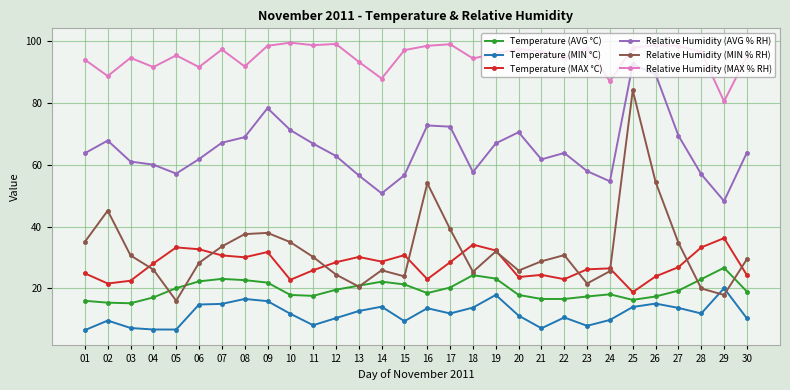

How many lines are shown in the chart?

6